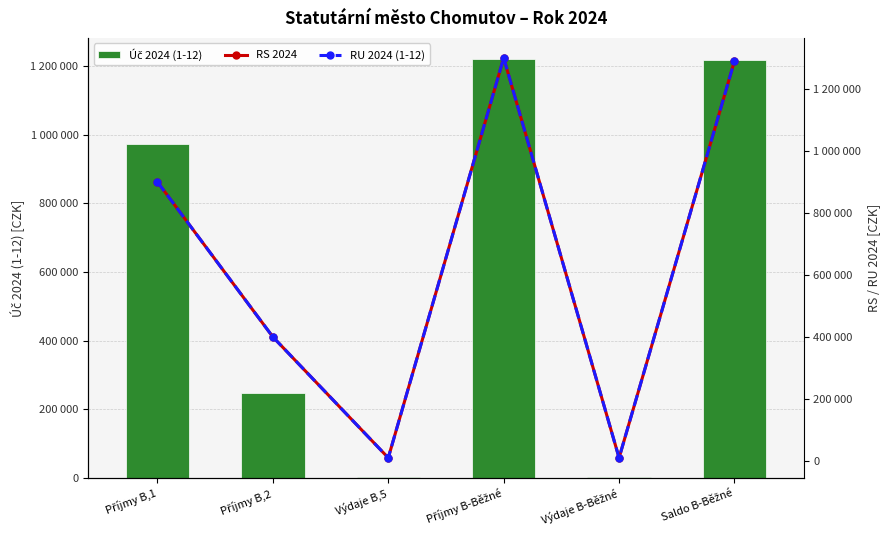

Is it true that RU 2024 (1-12) equals 478133 at Saldo B-Běžné?

False